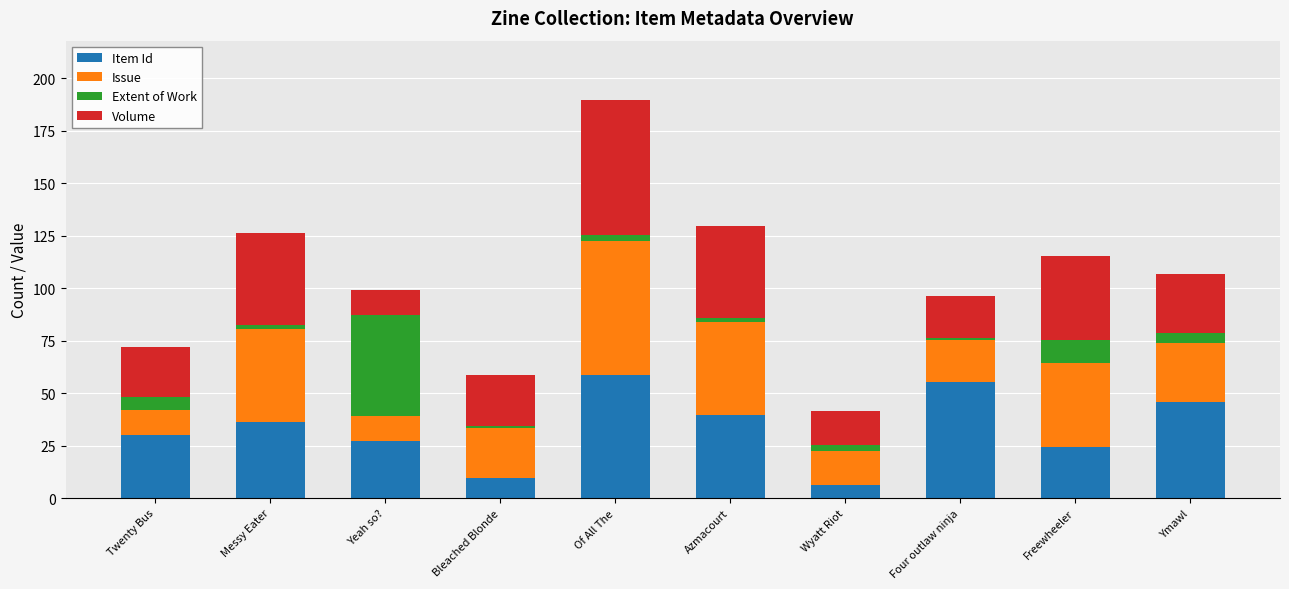

At which category is the sum across all series the highest?

Of All The